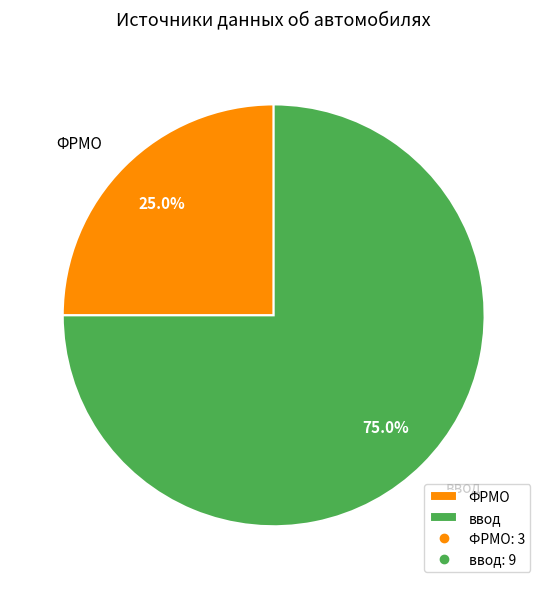

To the nearest percent, what portion does ФРМО represent?

25%